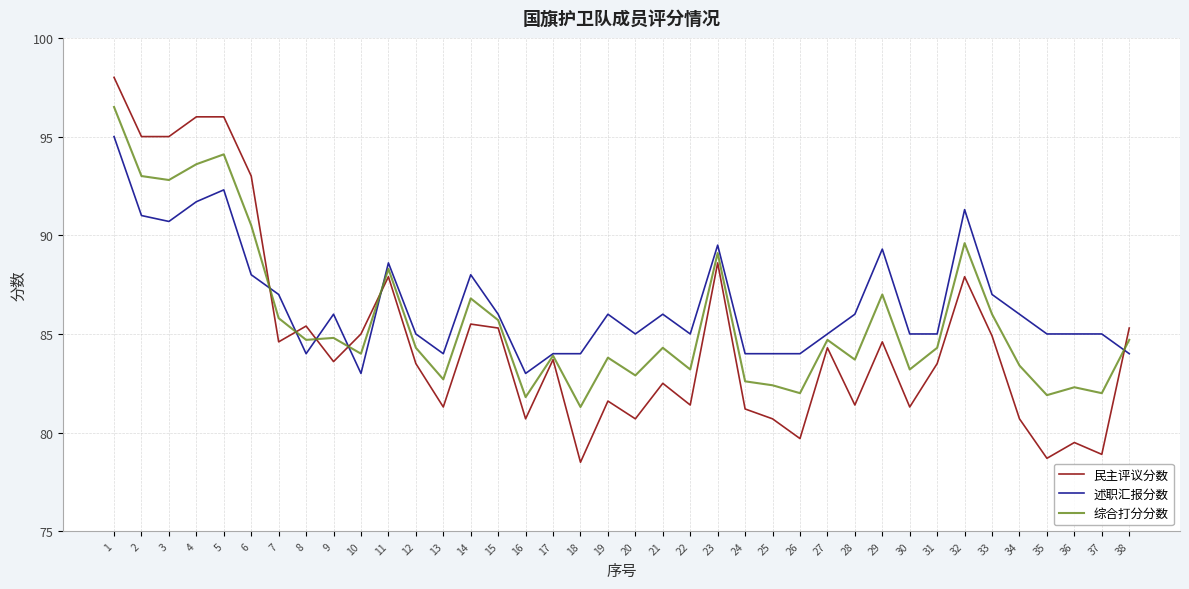

Is it true that 民主评议分数 equals 84.3 at 27?

True